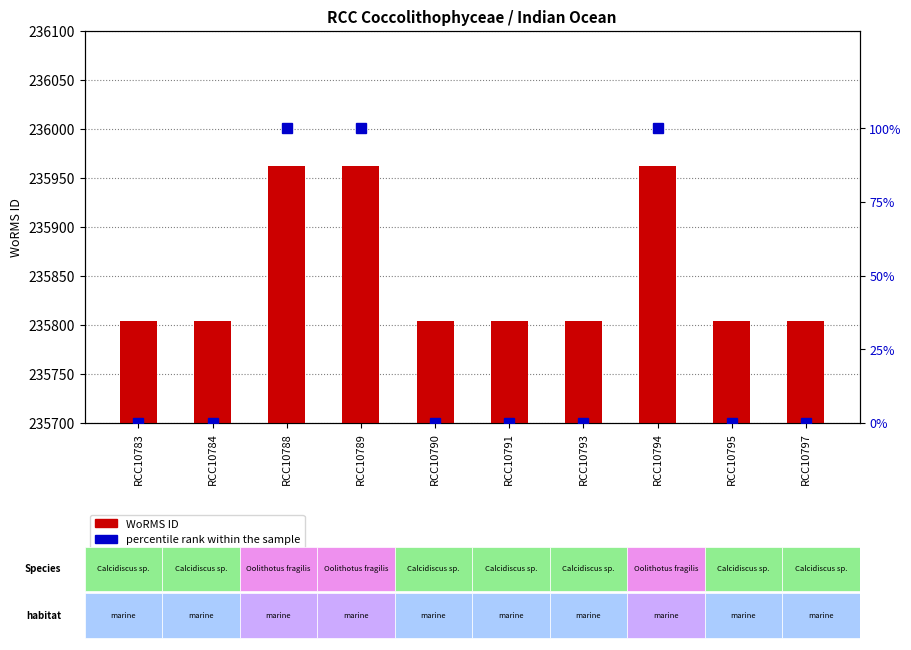

What is the maximum value for WoRMS ID?

235962